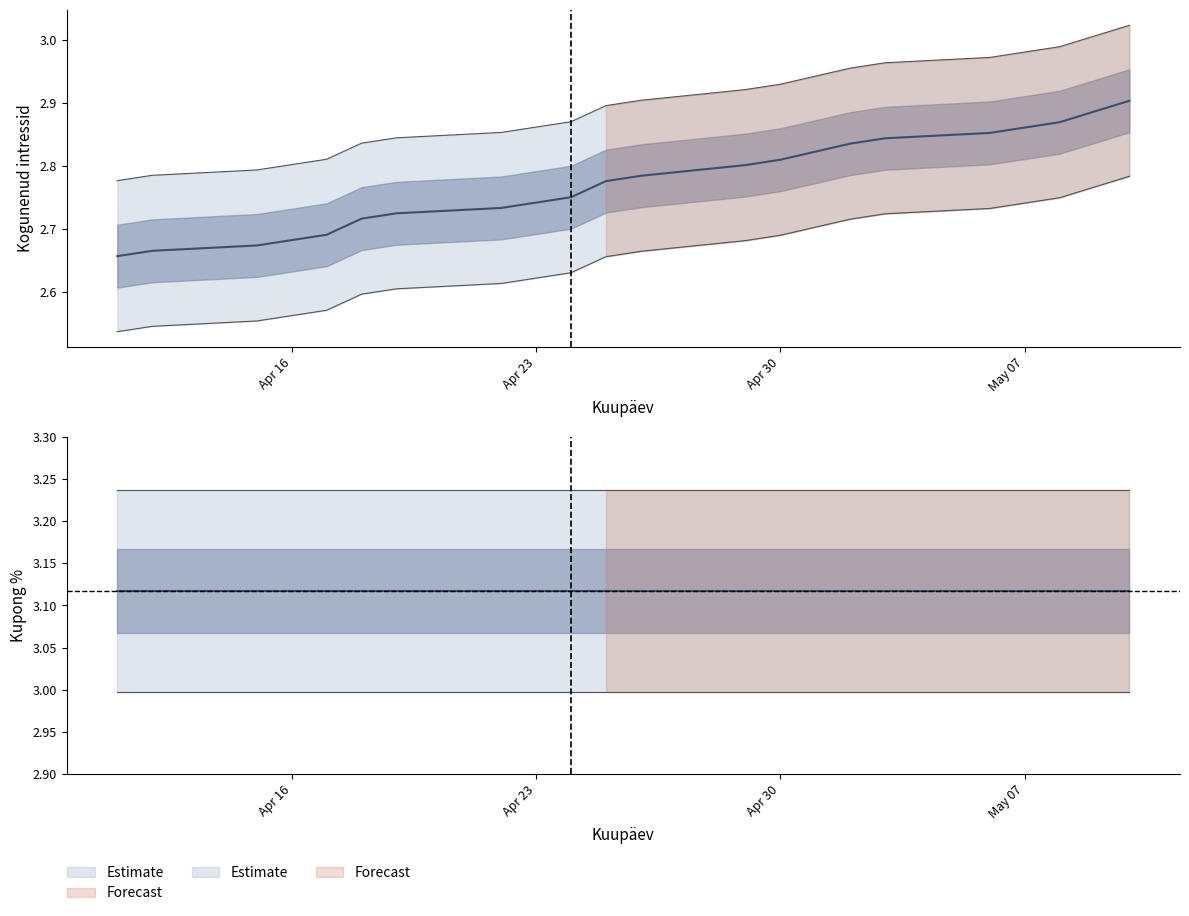

Does the chart display data point markers on the line(s)?

No